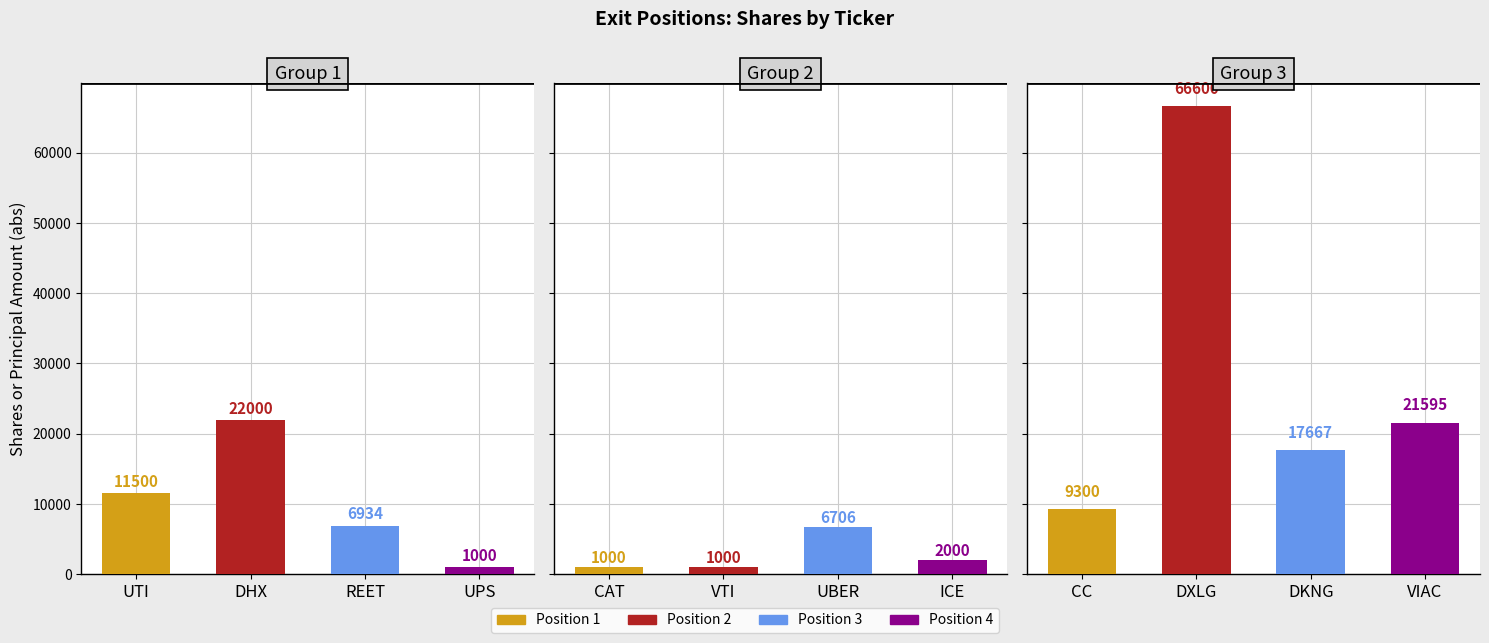

What position from the left is VTI?

6